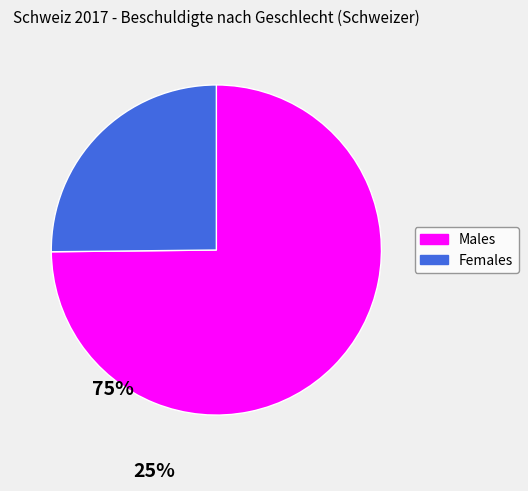

Is it true that w is 25% of the pie?

True